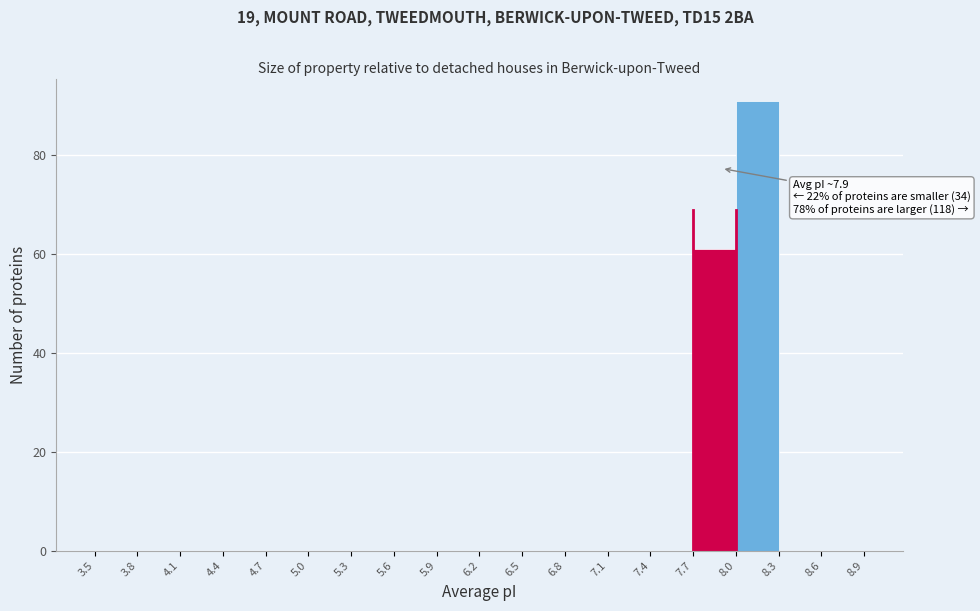

Which range on the x-axis has the tallest bar?

8.0 to 8.3